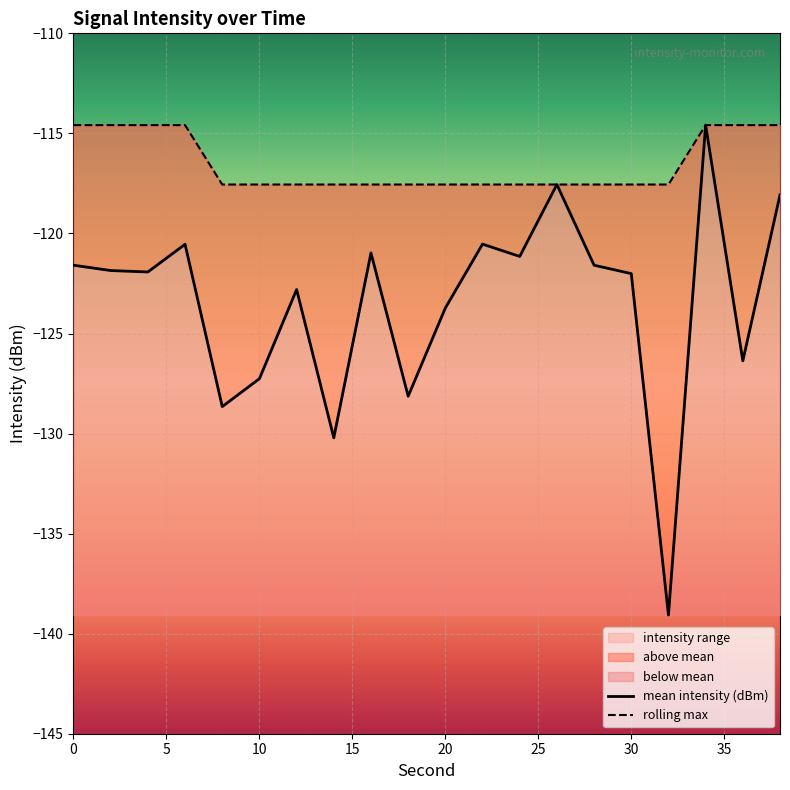

What is the difference between the maximum and minimum values in the mean_intensity series?

24.5